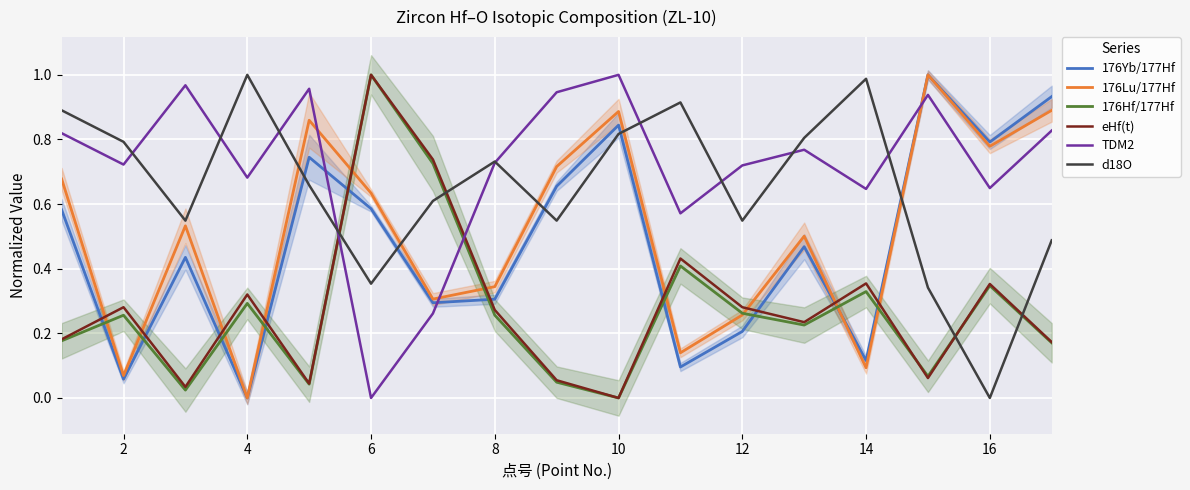

What is the average value of the eHf(t) series?

0.3